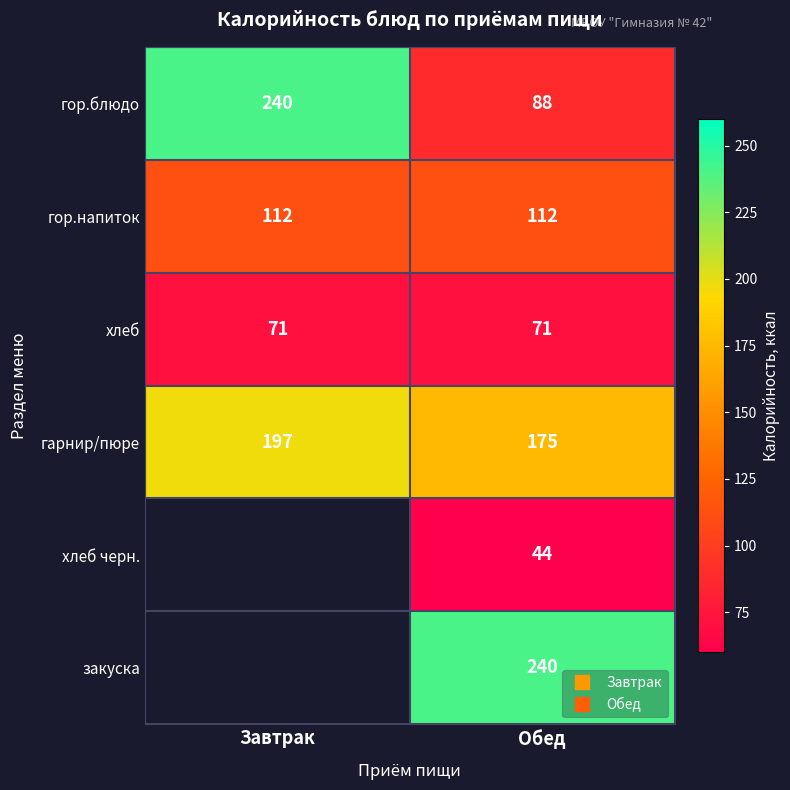

At how many categories does at least one series exceed 200?

2